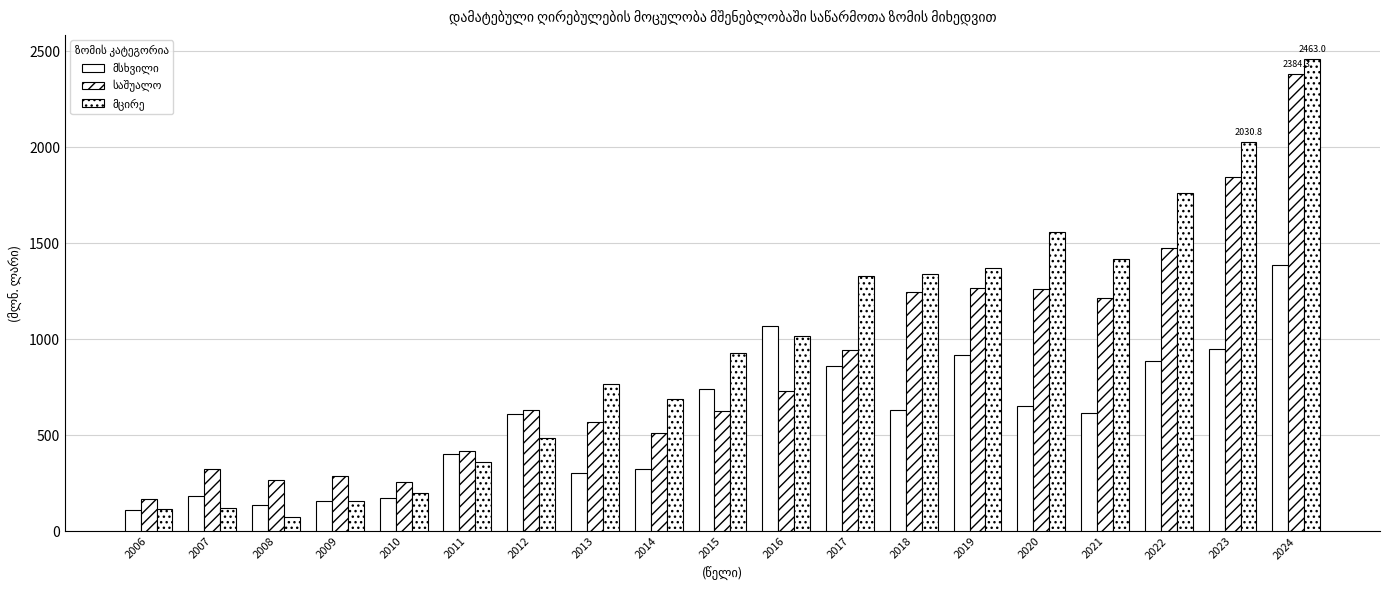

Does the chart contain any negative values?

No